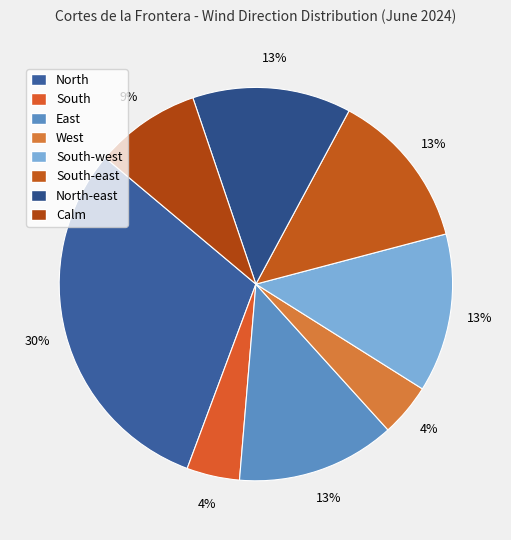

To the nearest percent, what is the difference between the largest and smallest slice percentages?

26%